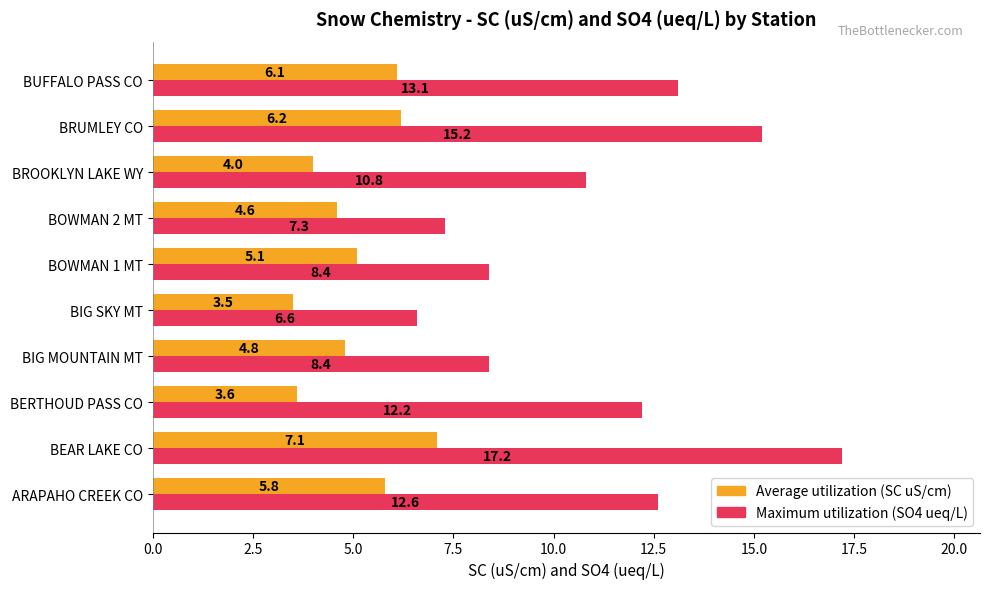

What is the spread (max minus min) of values at BERTHOUD PASS CO?

8.6